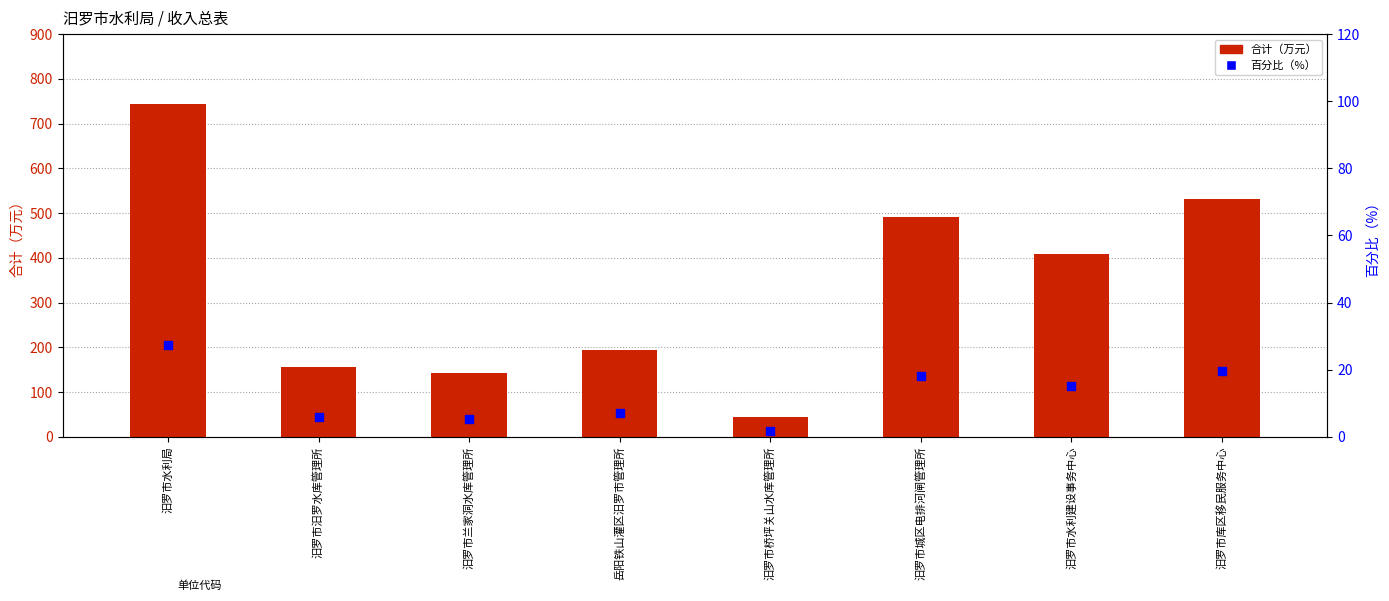

At how many categories does at least one series exceed 610?

1